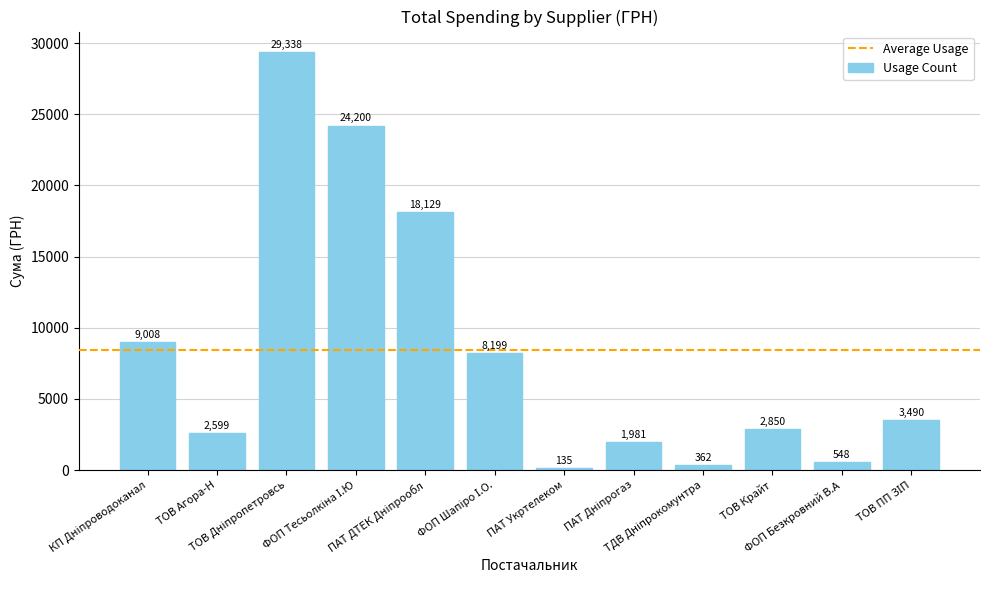

What is the greatest value displayed?

29338.5